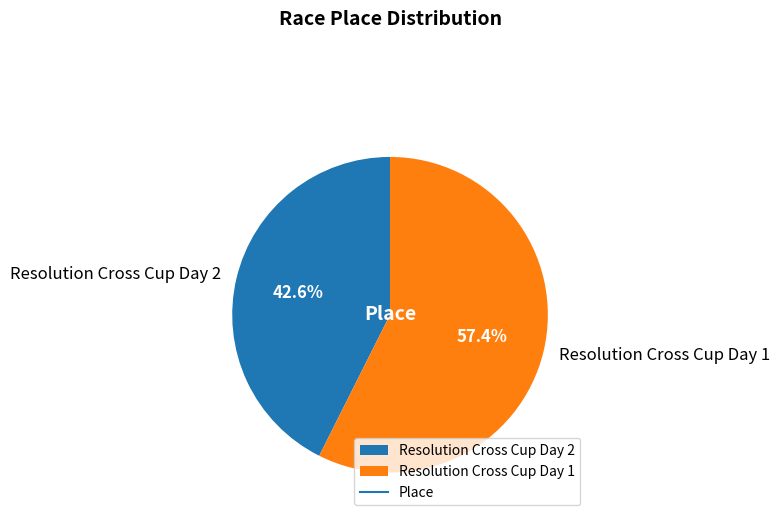

The Resolution Cross Cup Day 2 slice represents 50% of the pie. True or false?

False